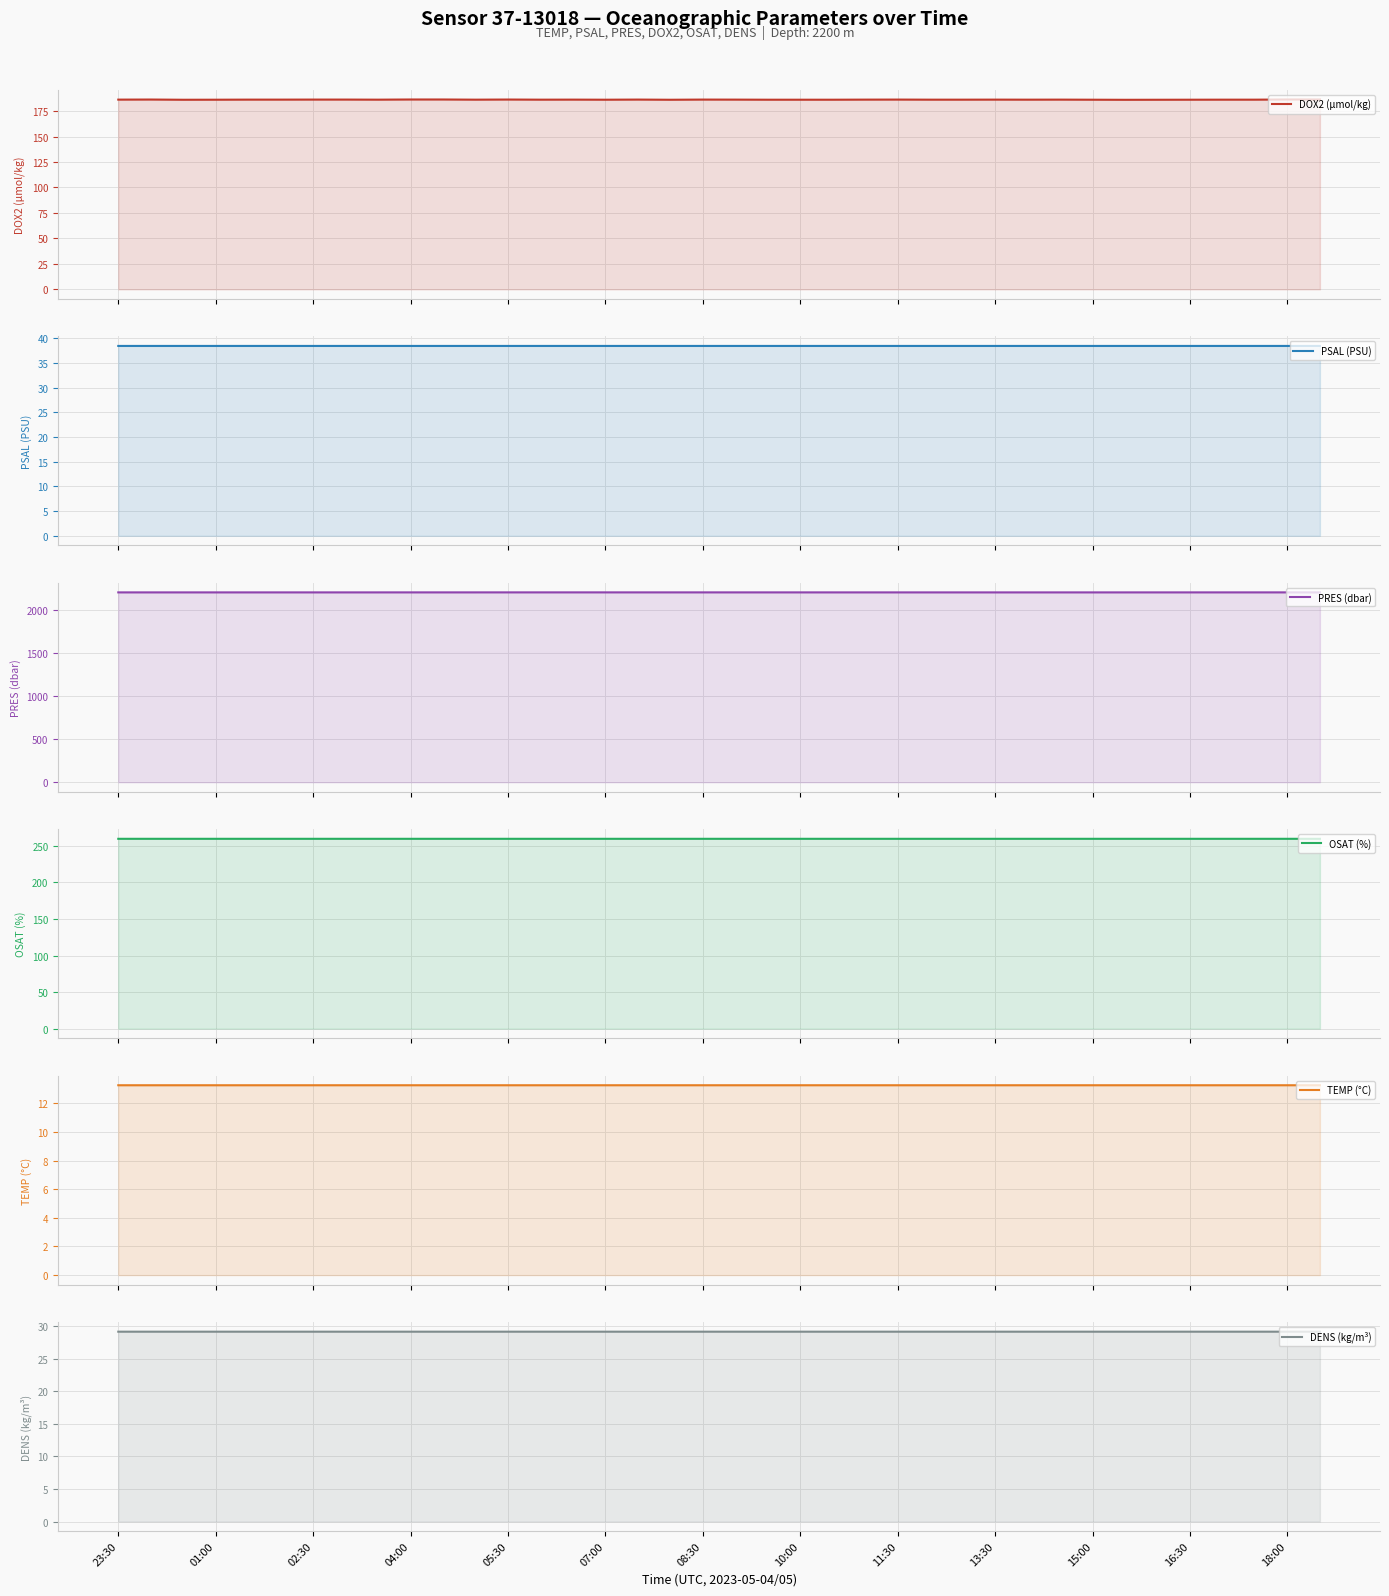

True or false: TEMP (°C) and PRES (dbar) cross at least once.

False